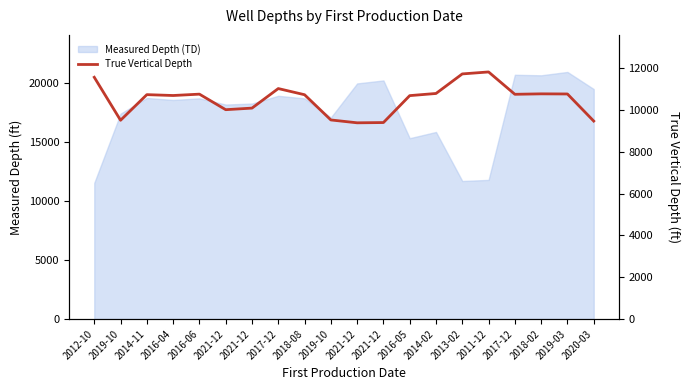

What is the value of the 13th point from the left?

10681.8